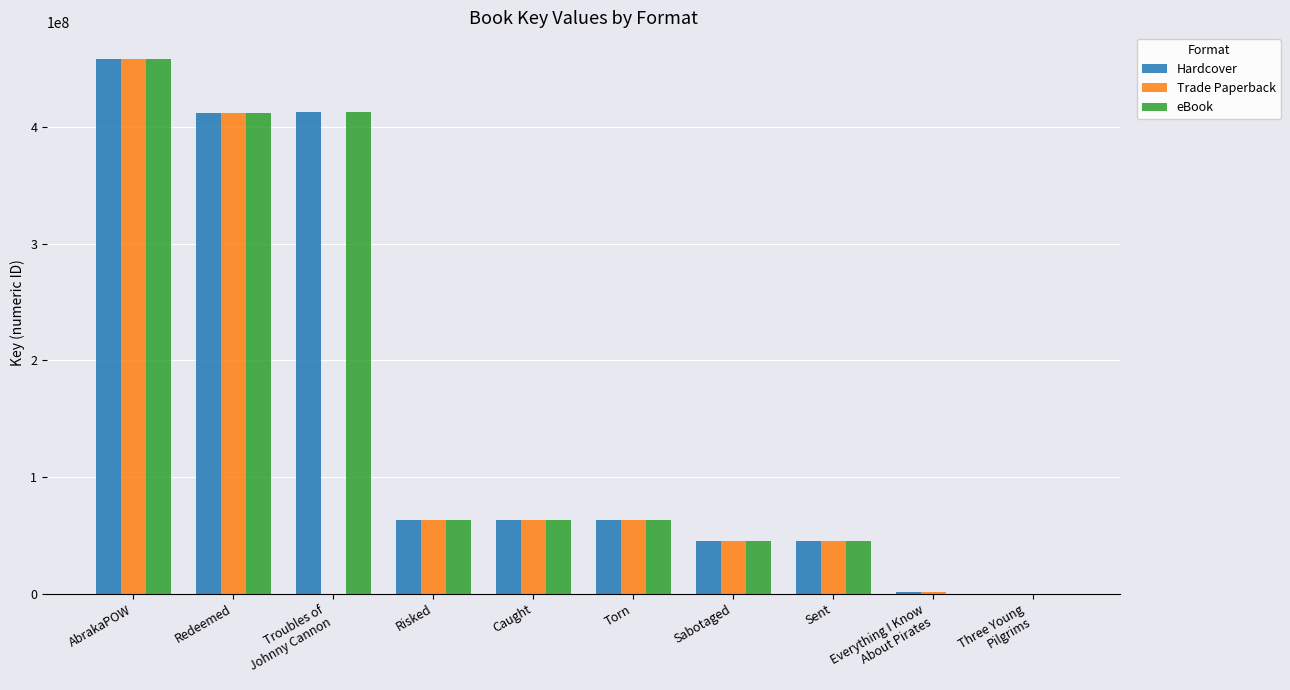

What is the sum of all Trade Paperback values?

1152087477